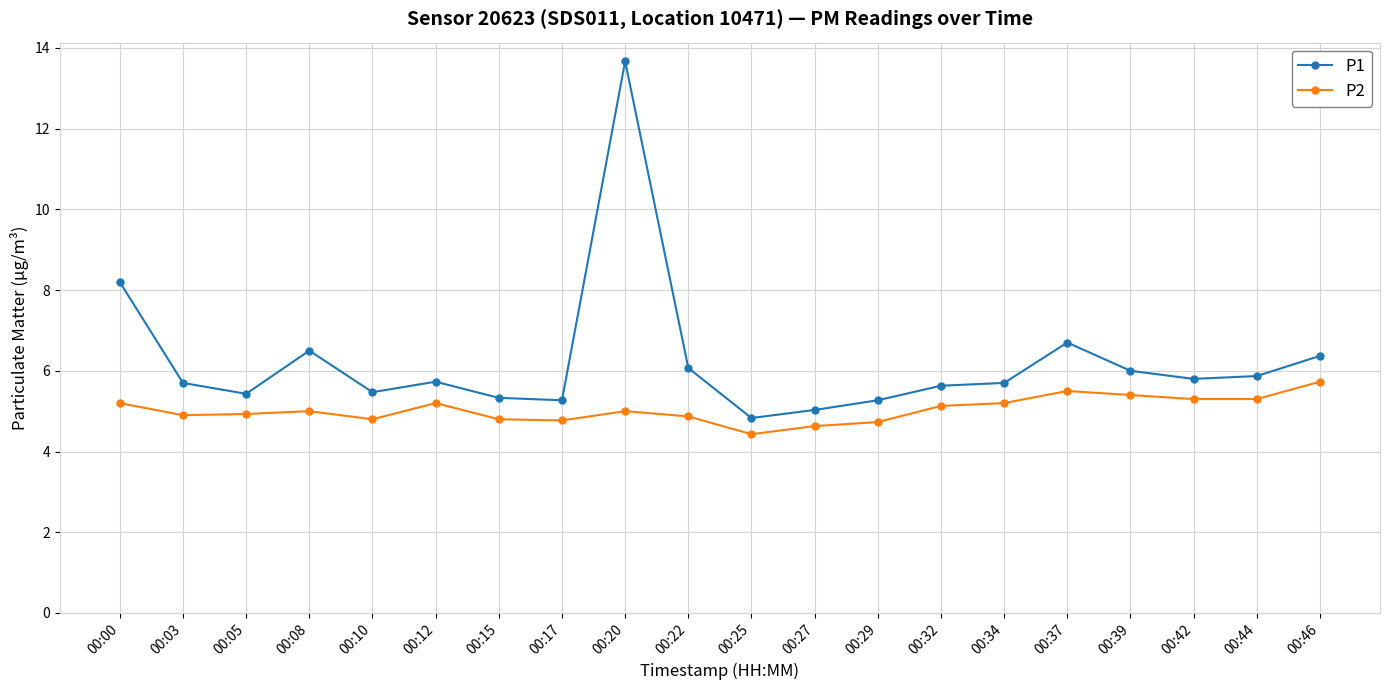

What is the smallest value displayed?

4.4